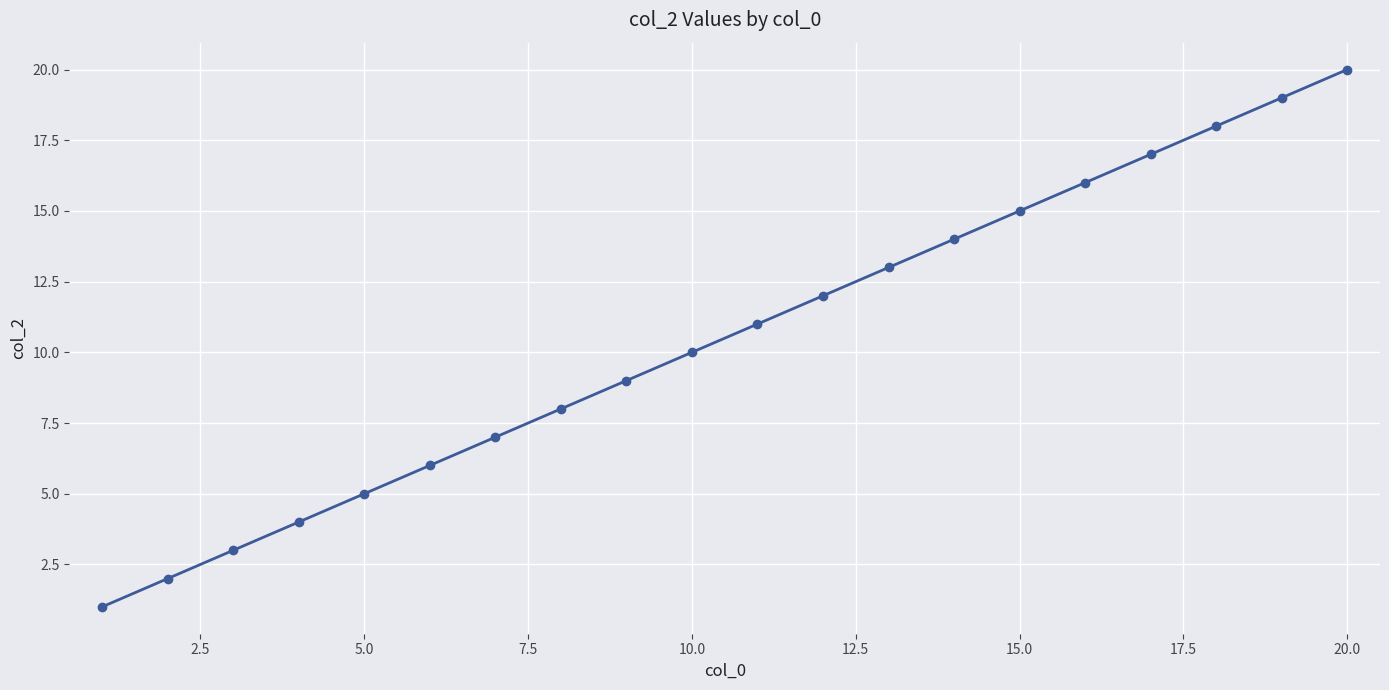

True or false: the data has more than 0 interior local peaks.

False